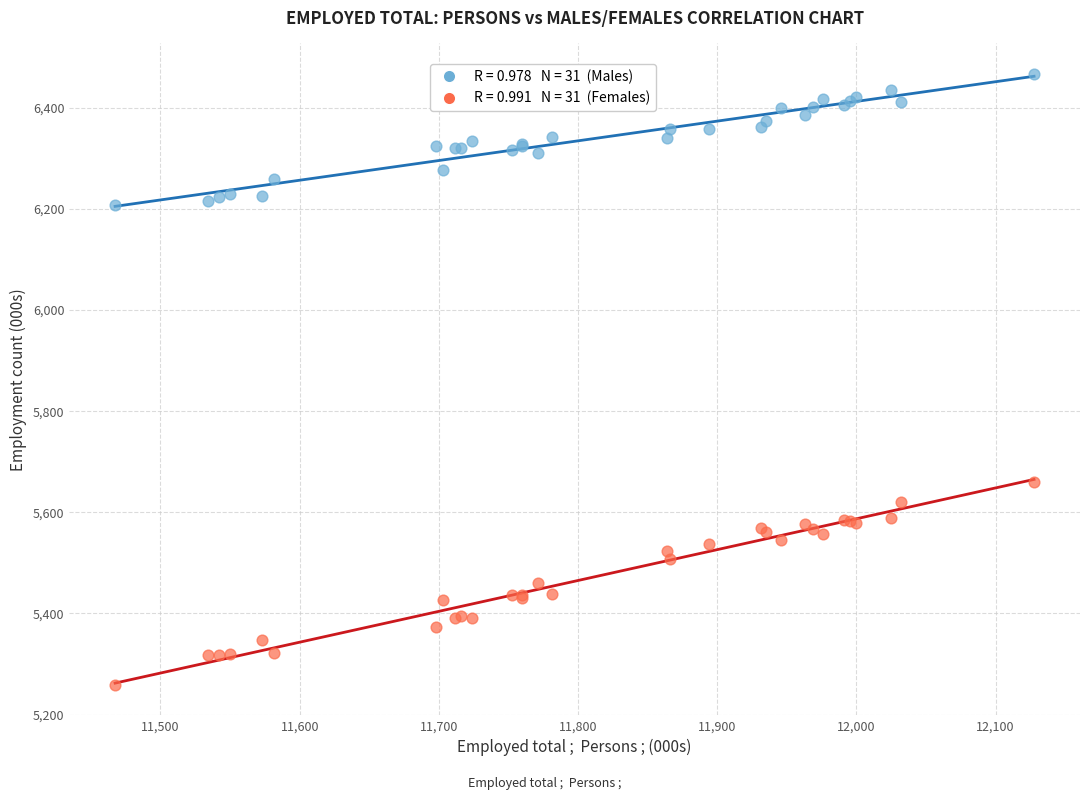

Across all series, what Y value is closest to 5862?

5660.6